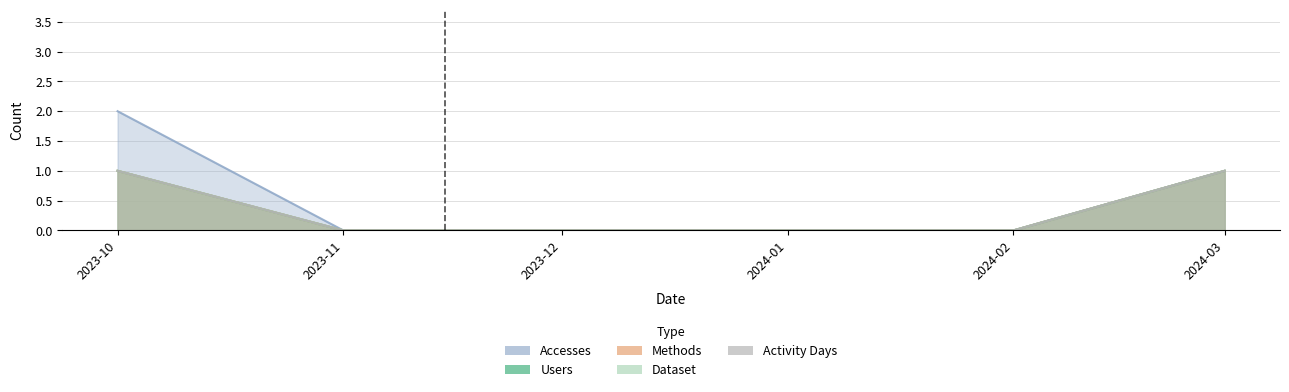

True or false: Accesses and Methods intersect in this chart.

False